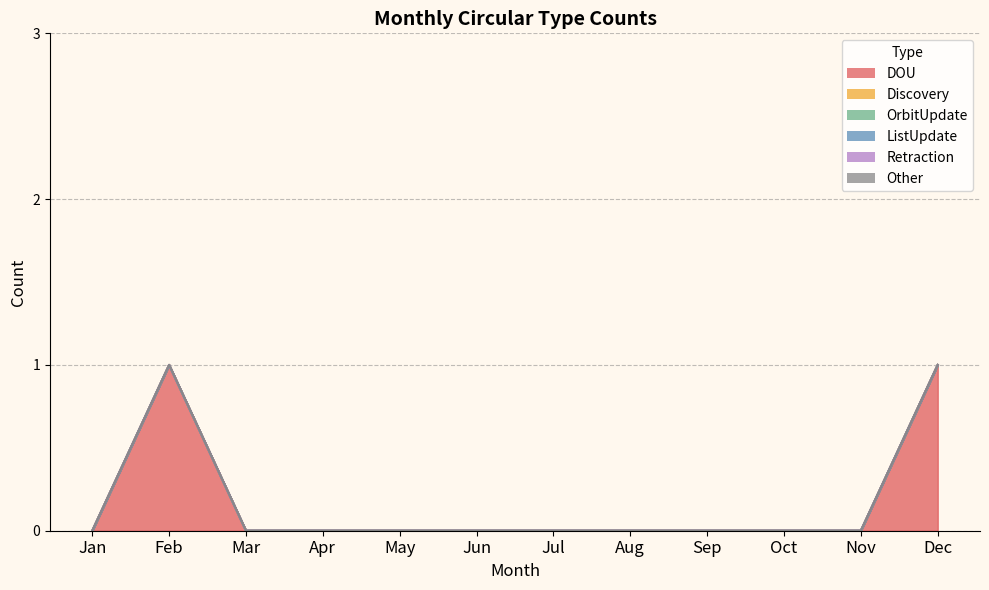

At Oct, list the series in order from smallest to largest.

DOU, Discovery, OrbitUpdate, ListUpdate, Retraction, Other